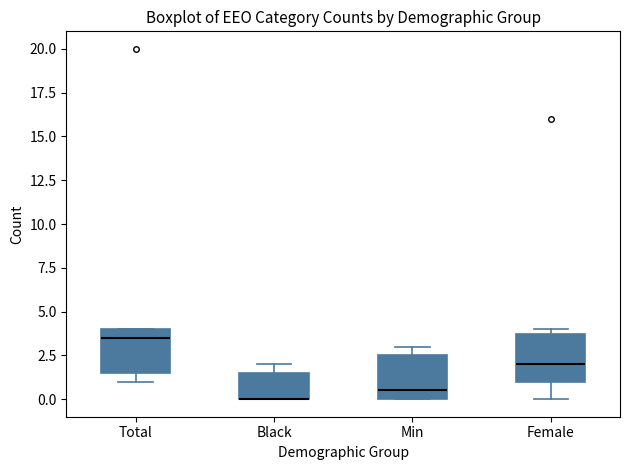

Reading left to right, read every box against the y-axis: the position of its median line, the range the box covers, and the ends of its whiskers. The values are not printed on the chart, so give them approximately, as read against the axis.

Total: median 3.5, box 1.5 to 4.0, whiskers 1.0 to 4.0
Black: median 0.0 (drawn on the box's lower edge), box 0.0 to 1.5, whiskers 0.0 to 2.0
Min: median 0.5, box 0.0 to 2.5, whiskers 0.0 to 3.0
Female: median 2.0, box 1.0 to 4.0, whiskers 0.0 to 4.0 (just above the box's upper edge)